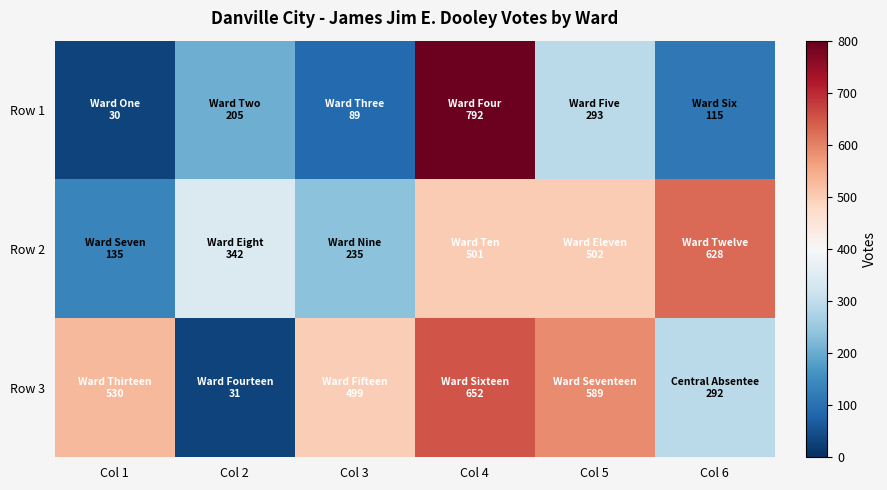

At how many categories does at least one series exceed 330?

6